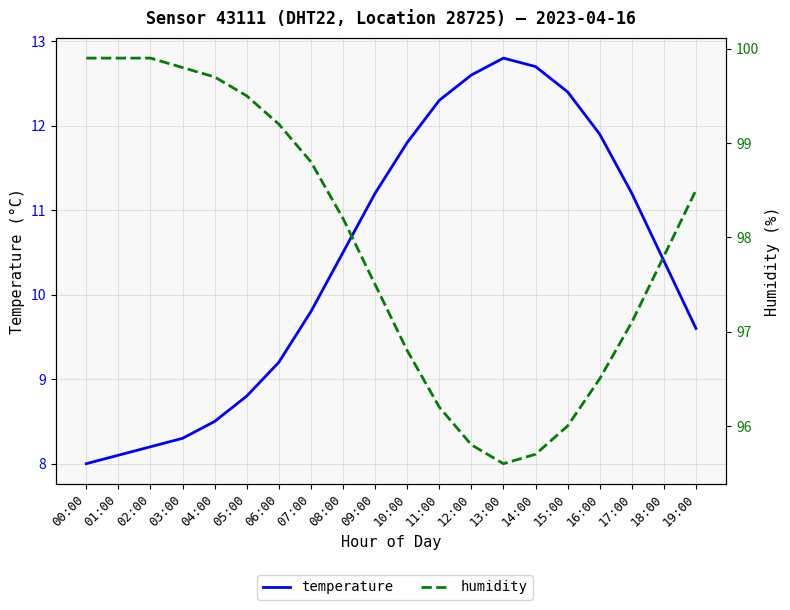

Which series has the largest total across all categories?

humidity